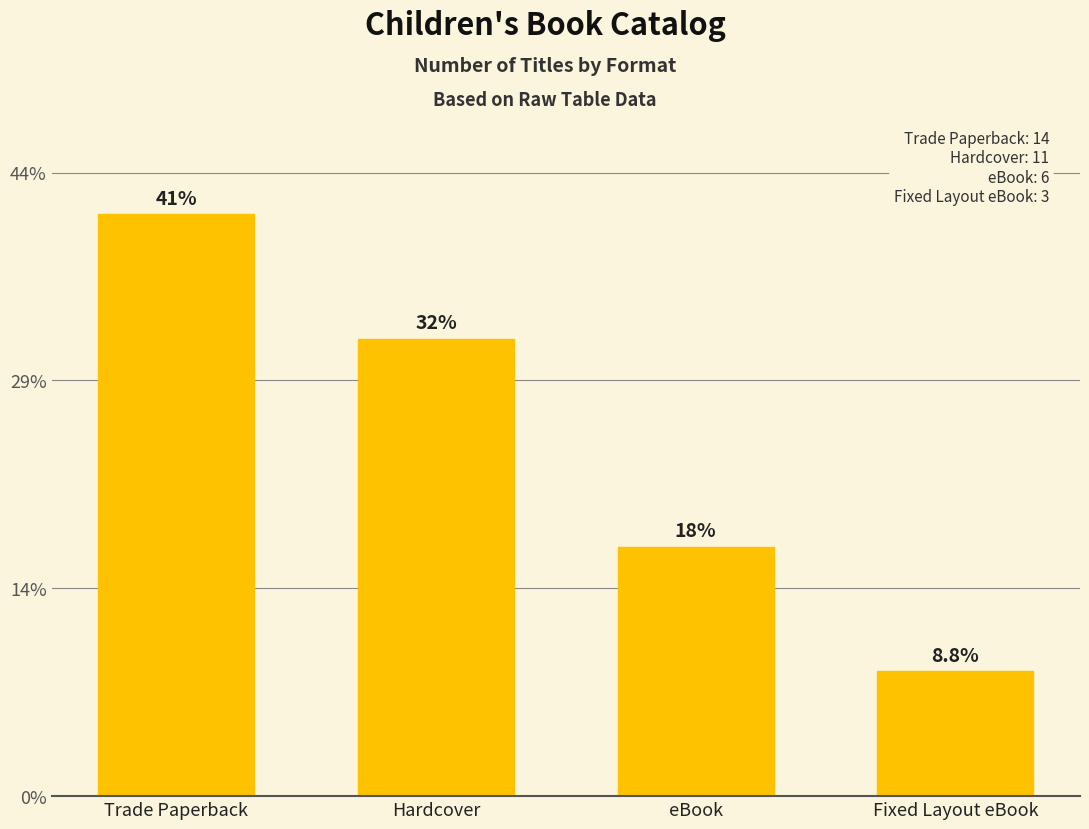

Where is the data nearest to the value 8?

eBook